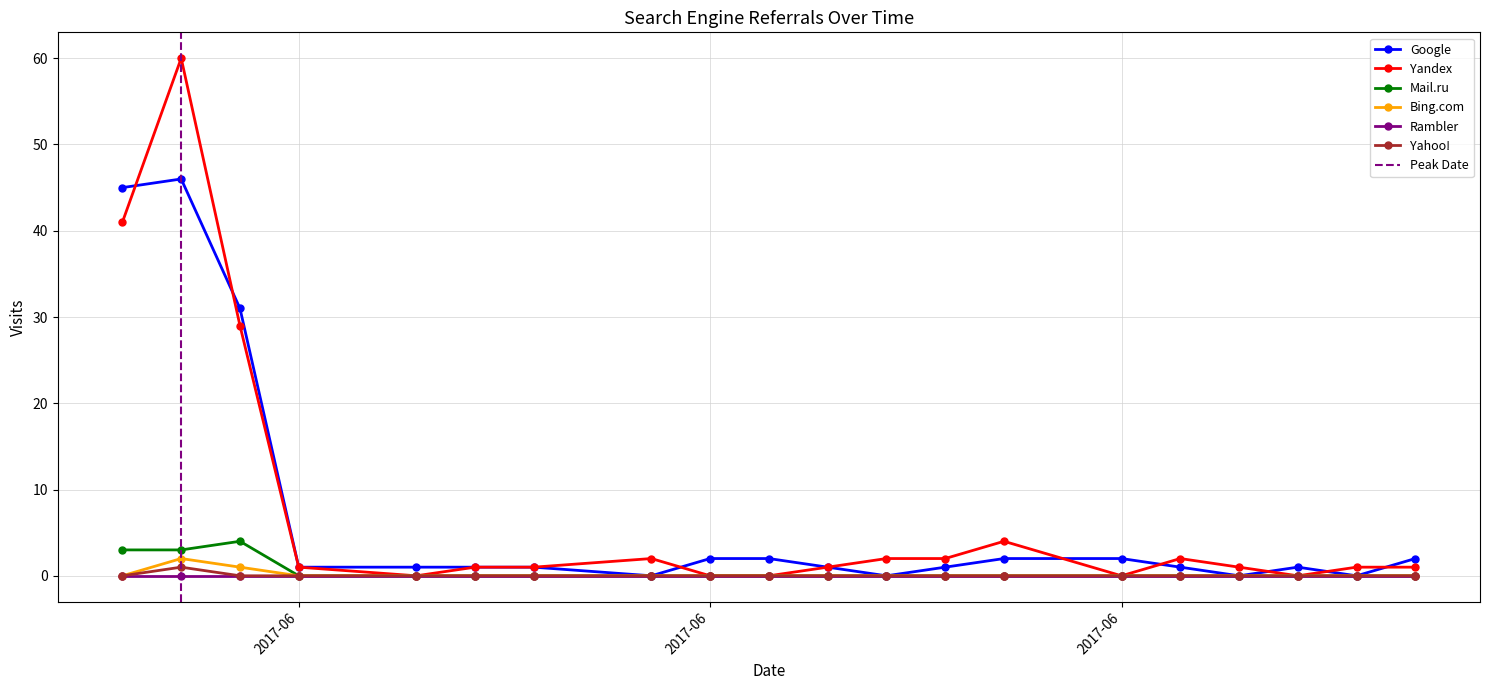

True or false: Yahoo! and Mail.ru intersect in this chart.

False